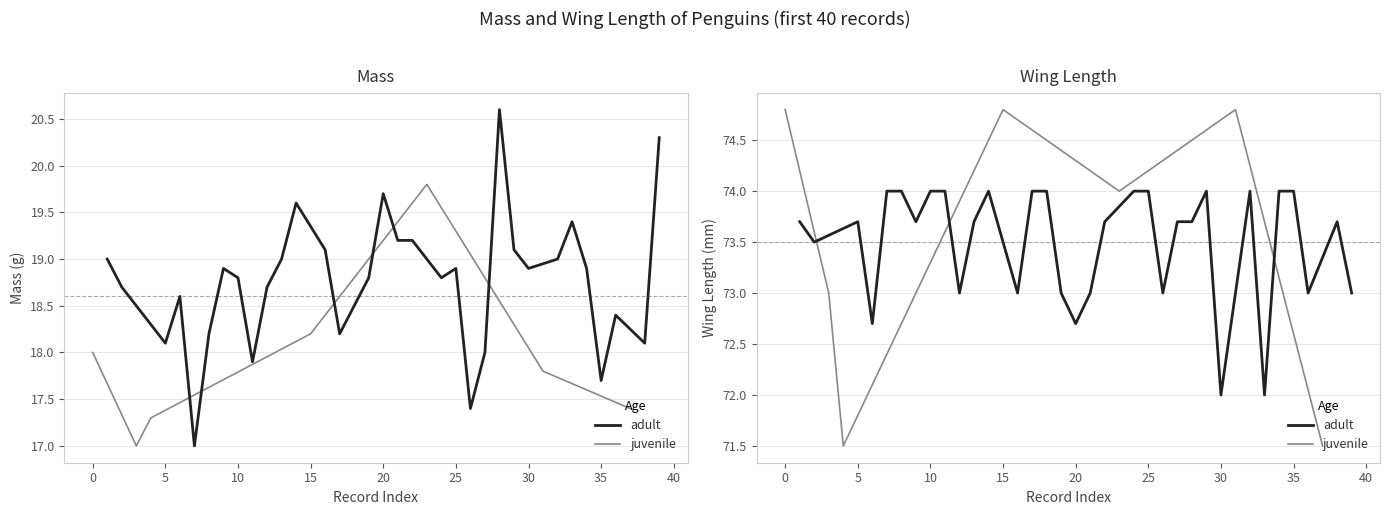

At how many categories does at least one series exceed 45?

40